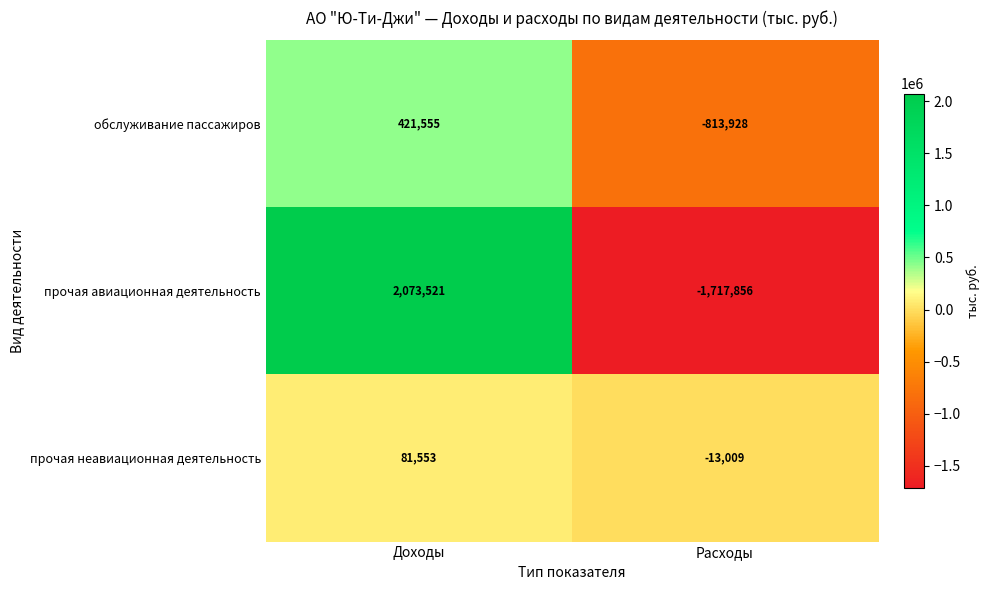

Rank the series at Расходы from lowest to highest value.

прочая авиационная деятельность, обслуживание пассажиров, прочая неавиационная деятельность